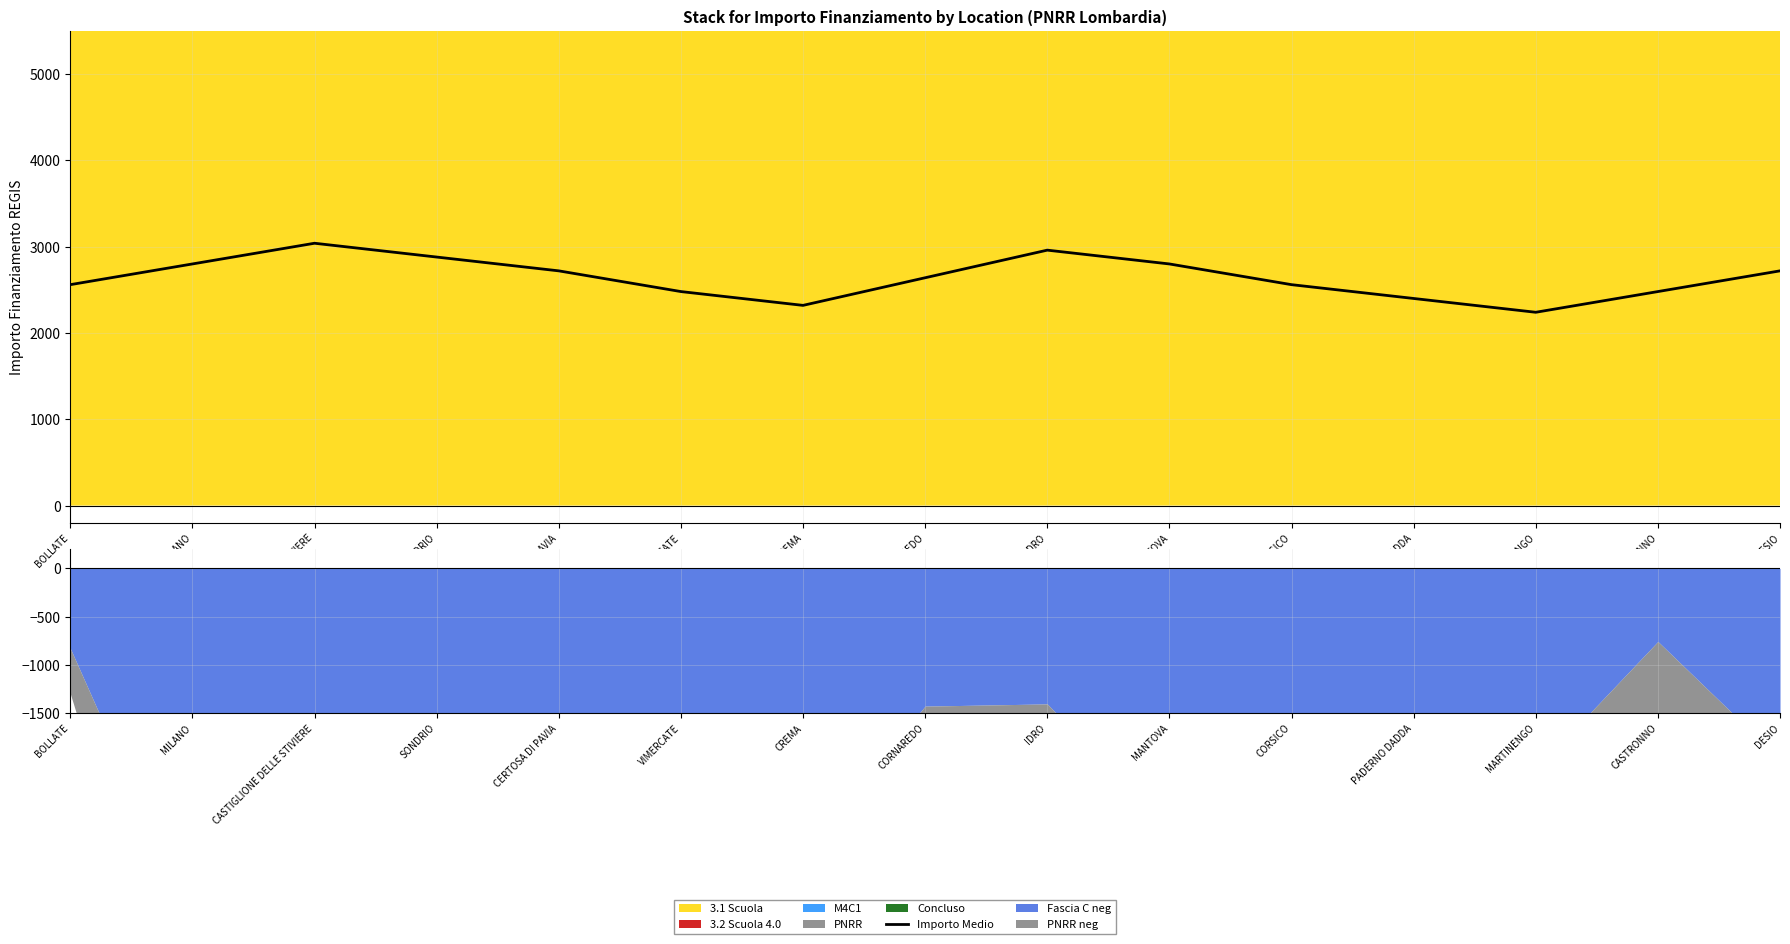

True or false: there are more than 2 points higher than both neighbors.

False